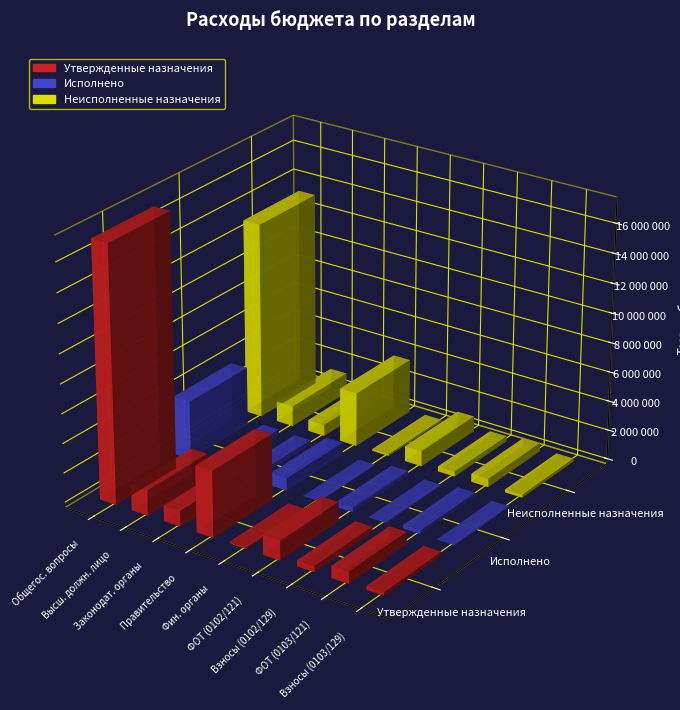

Reading left to right, extract all data points from this chart.

Утвержденные назначения: ОБЩЕГОСУДАРСТВЕННЫЕ ВОПРОСЫ=17357934.5	Функционирование высшего должностного лица=1727300.0	Функционирование законодательных органов=1061280.0	Функционирование Правительства=4498000.0	Обеспечение деятельности финансовых органов=117213.2	Взносы (0102/121)=1325651.3	Взносы (0102/129)=401648.7	Взносы (0103/121)=815529.9	Взносы (0103/129)=245750.0
Исполнено: ОБЩЕГОСУДАРСТВЕННЫЕ ВОПРОСЫ=4011293.7	Функционирование высшего должностного лица=348753.7	Функционирование законодательных органов=299386.7	Функционирование Правительства=824743.3	Обеспечение деятельности финансовых органов=0.0	Взносы (0102/121)=290139.7	Взносы (0102/129)=58614.1	Взносы (0103/121)=252592.8	Взносы (0103/129)=46793.9
Неисполненные назначения: ОБЩЕГОСУДАРСТВЕННЫЕ ВОПРОСЫ=13346640.8	Функционирование высшего должностного лица=1378546.3	Функционирование законодательных органов=761893.3	Функционирование Правительства=3673256.7	Обеспечение деятельности финансовых органов=117213.2	Взносы (0102/121)=1035511.7	Взносы (0102/129)=343034.6	Взносы (0103/121)=562937.1	Взносы (0103/129)=198956.2